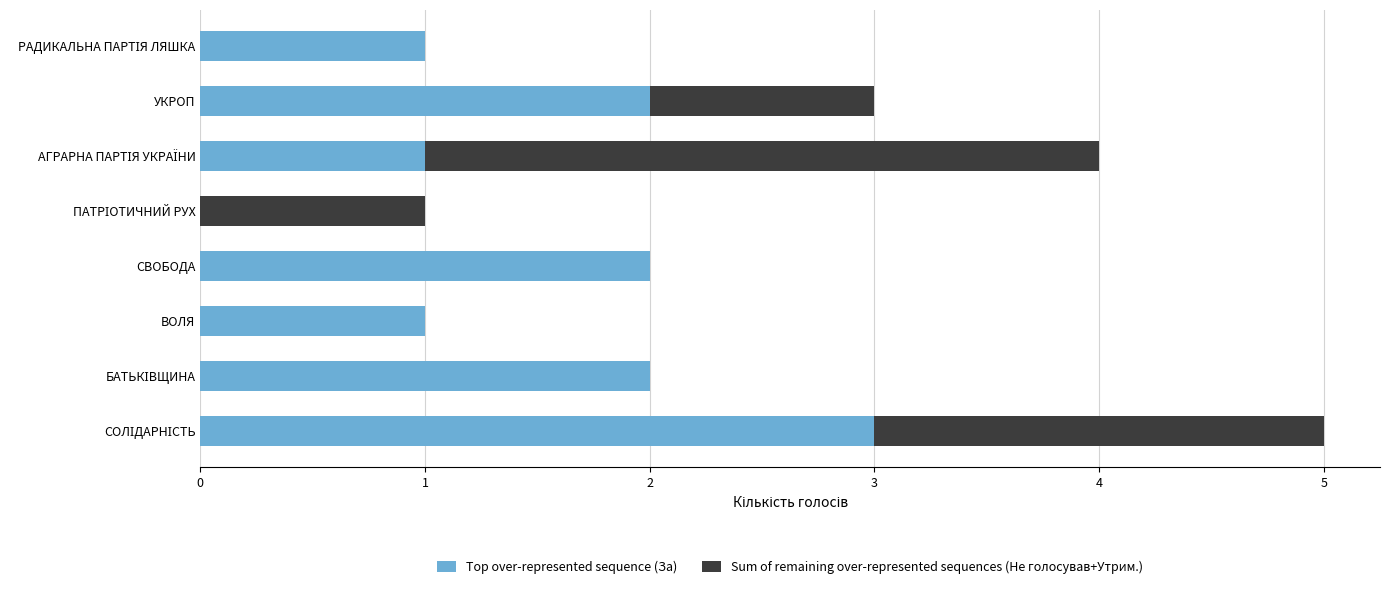

Rank the categories by Top over-represented sequence (За) value from lowest to highest.

ПАТРІОТИЧНИЙ РУХ, ВОЛЯ, АГРАРНА ПАРТІЯ УКРАЇНИ, РАДИКАЛЬНА ПАРТІЯ ЛЯШКА, БАТЬКІВЩИНА, СВОБОДА, УКРОП, СОЛІДАРНІСТЬ